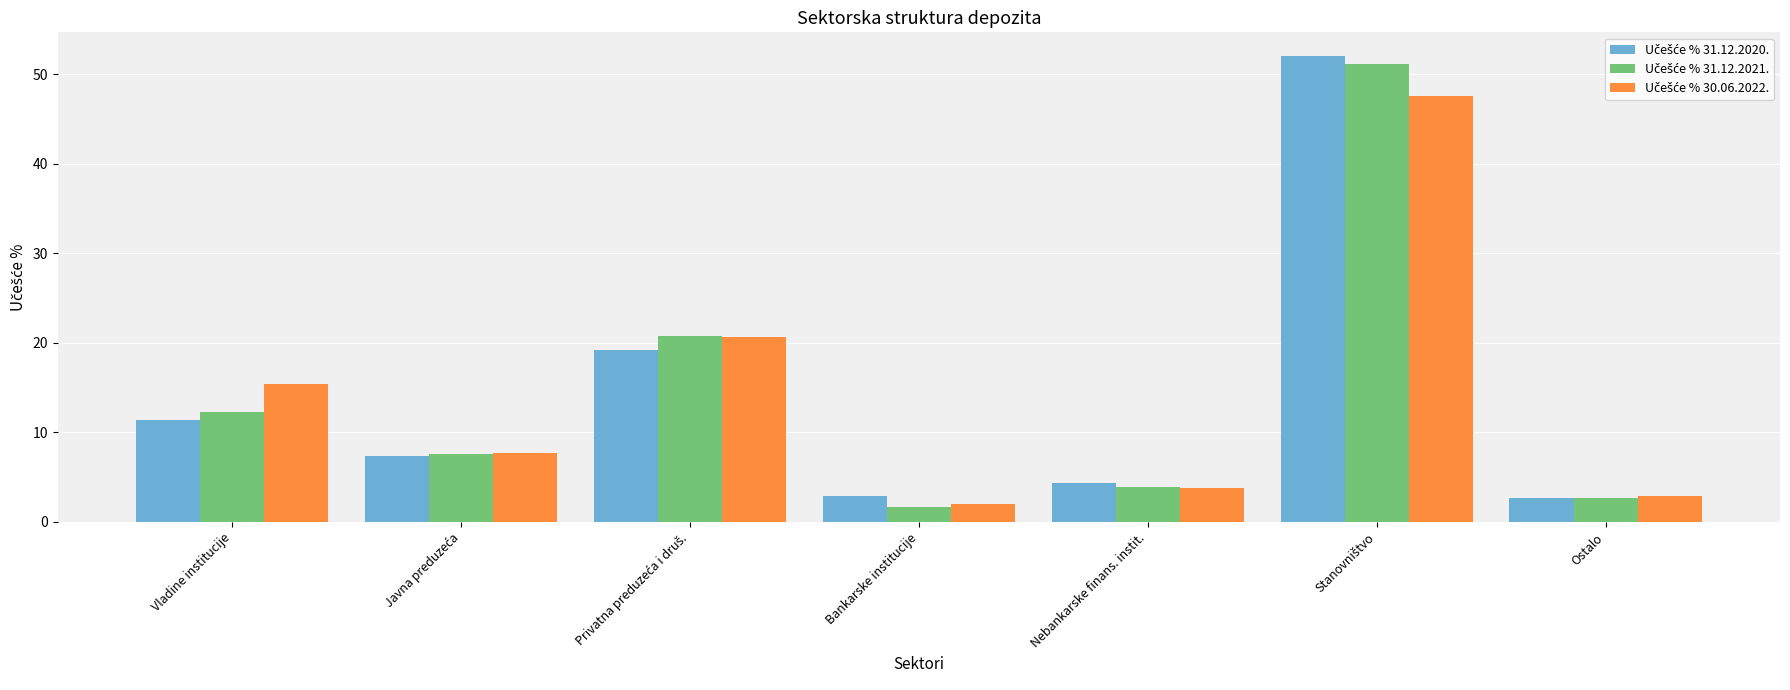

What is the spread (max minus min) of values at Bankarske institucije?

1.2